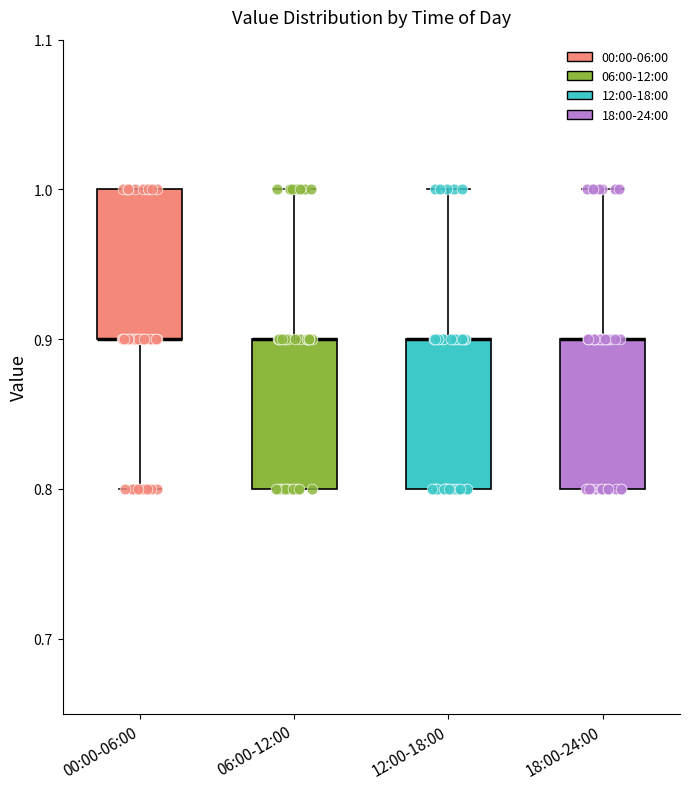

Where is the upper edge of the box for 18:00-24:00 on the y-axis? The values are not printed on the chart, so give them approximately, as read against the axis.

0.9